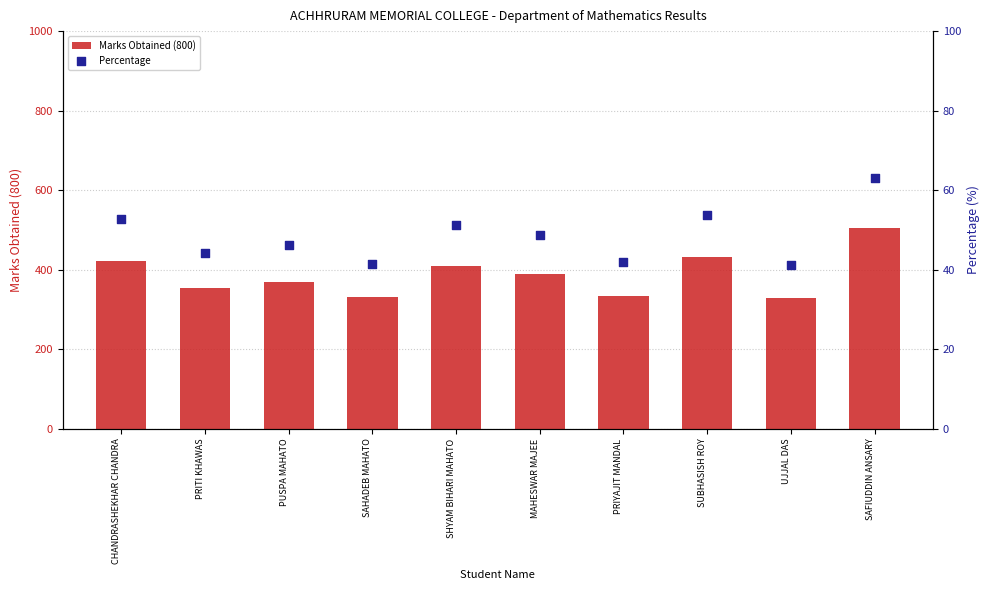

What is the total value across all series at UJJAL DAS?

371.2